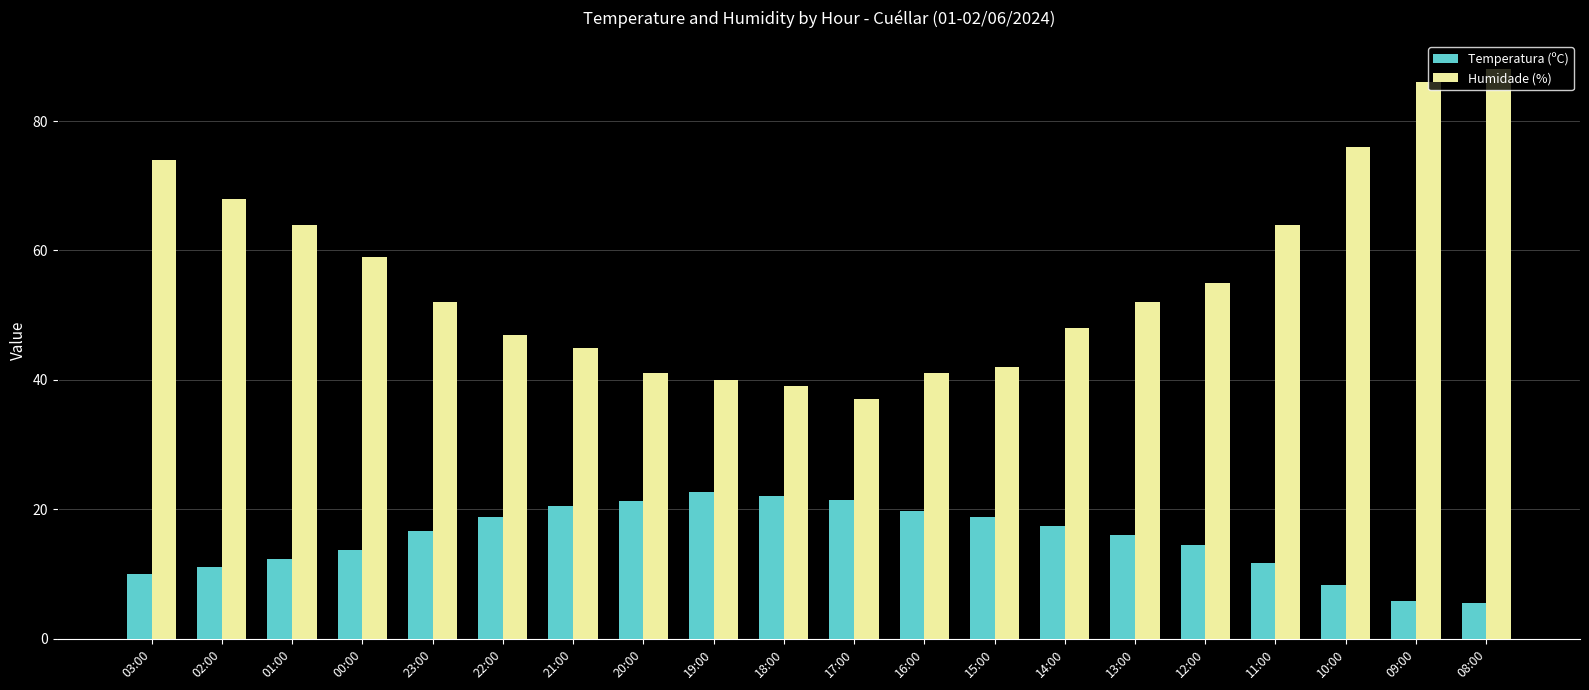

How many groups of bars are there?

20